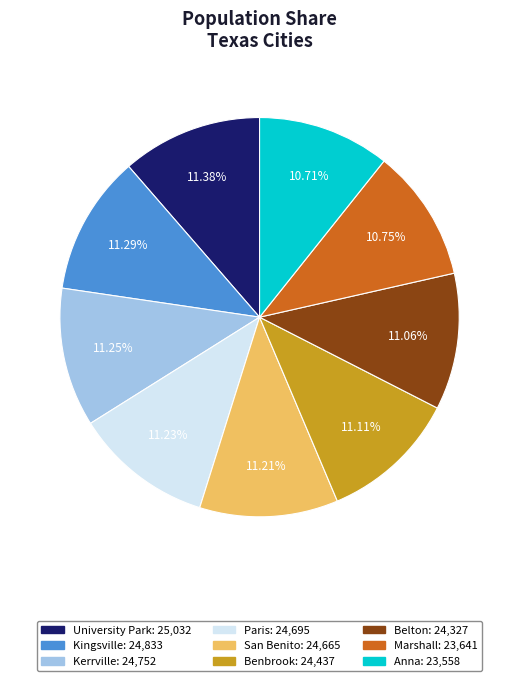

To the nearest percent, what is the difference between the largest and smallest slice percentages?

1%